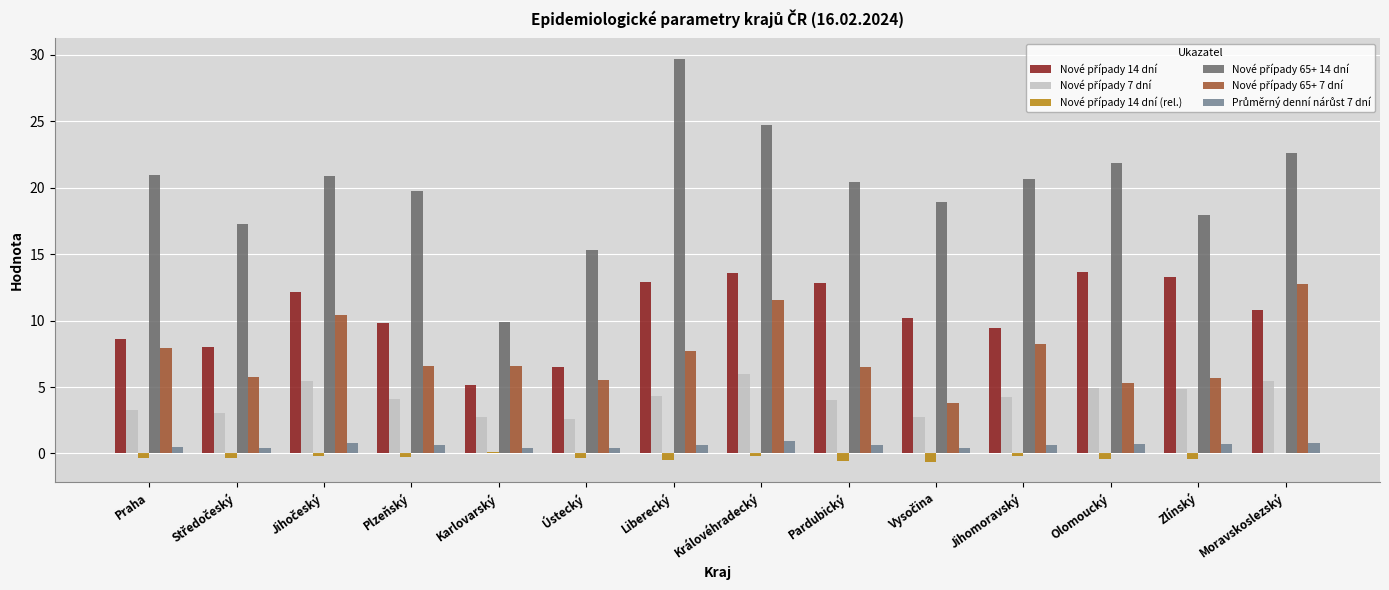

At which category does the chart reach its peak across all series?

Liberecký